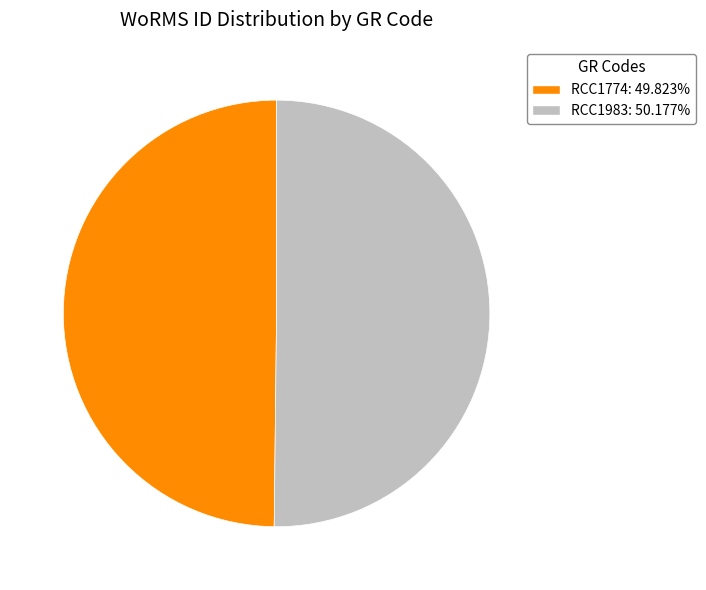

What is the ratio of the value at RCC1774 to the value at RCC1983?

1.0